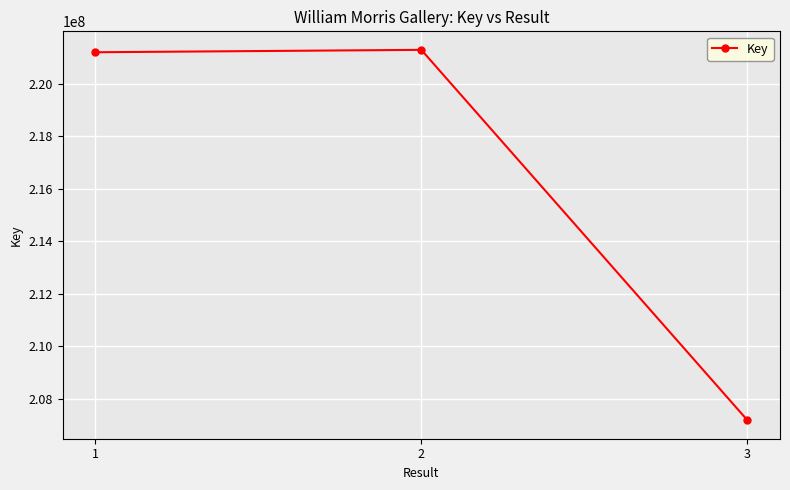

The chart shows a value of 221200631 at 1. True or false?

True